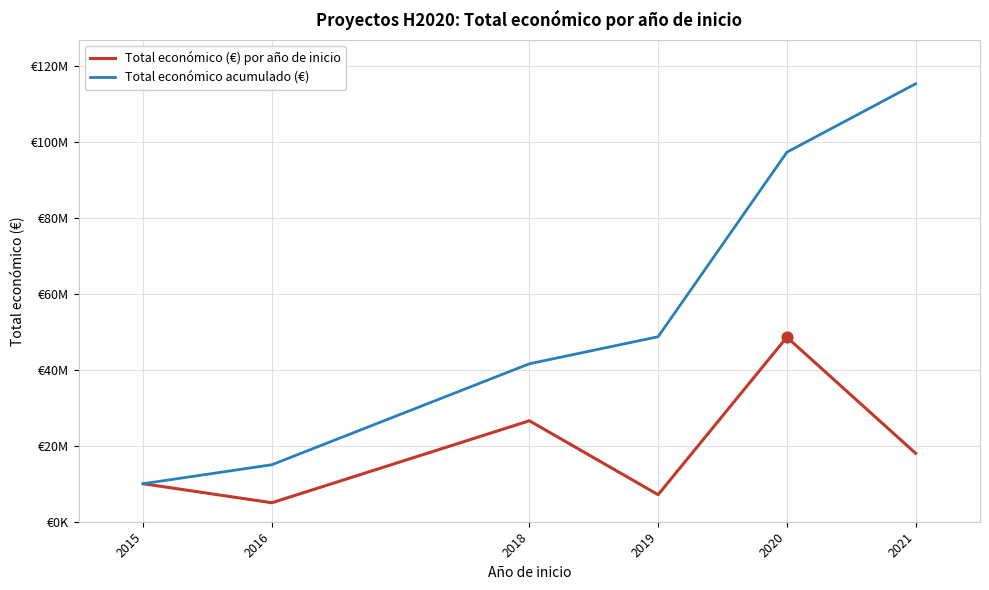

At which category is the sum across all series the highest?

2020